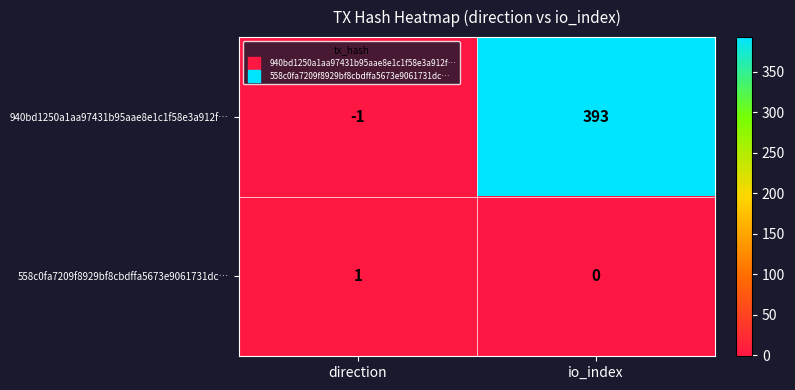

Rank the series at io_index from lowest to highest value.

558c0fa7209f8929bf8cbdffa5673e9061731dc…, 940bd1250a1aa97431b95aae8e1c1f58e3a912f…